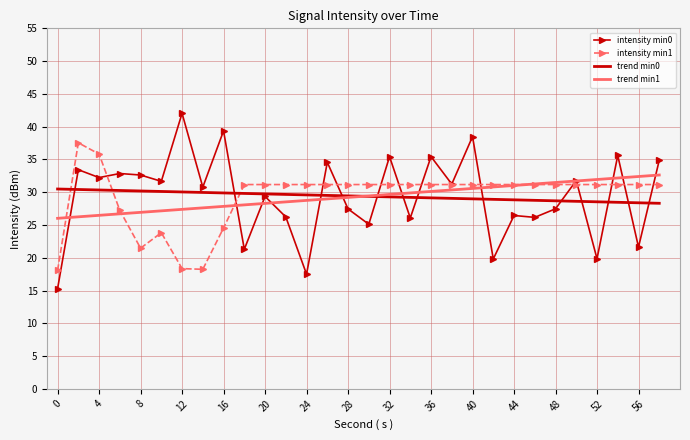

What is the minimum value for intensity min1?

18.1